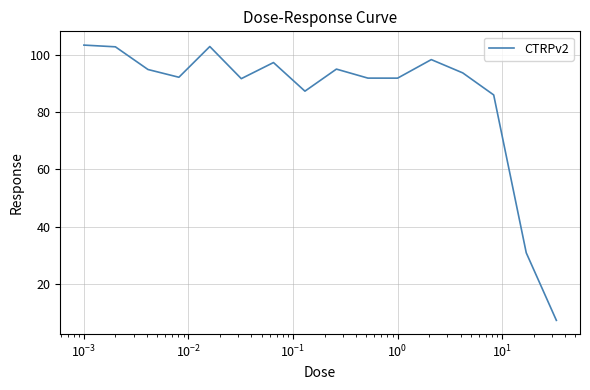

What is the greatest value displayed?

103.4